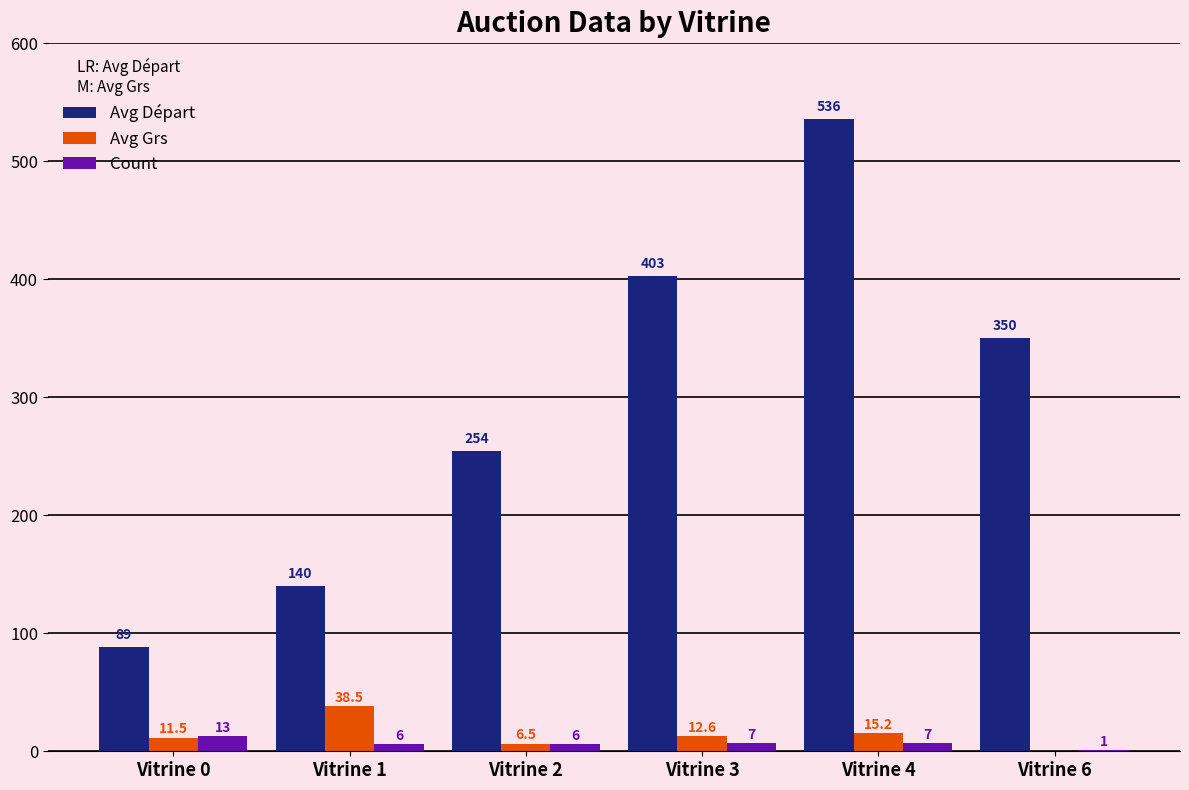

Is it true that Avg Départ equals 205.1 at Vitrine 1?

False